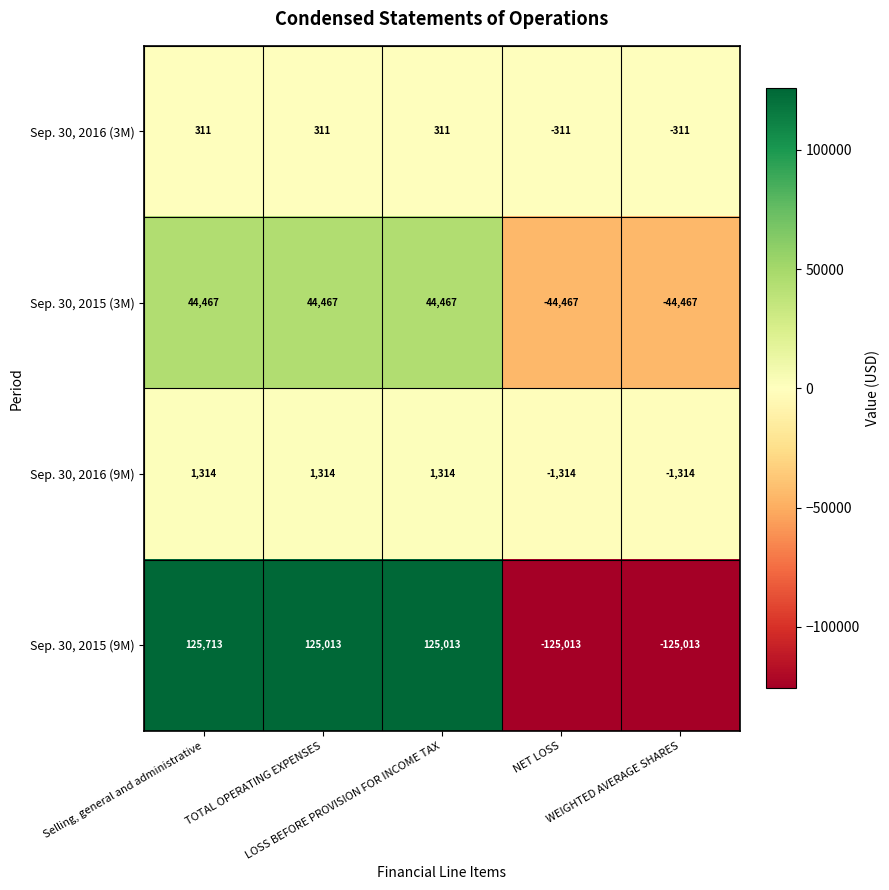

Which series has the largest total across all categories?

Sep. 30, 2015 (9M)